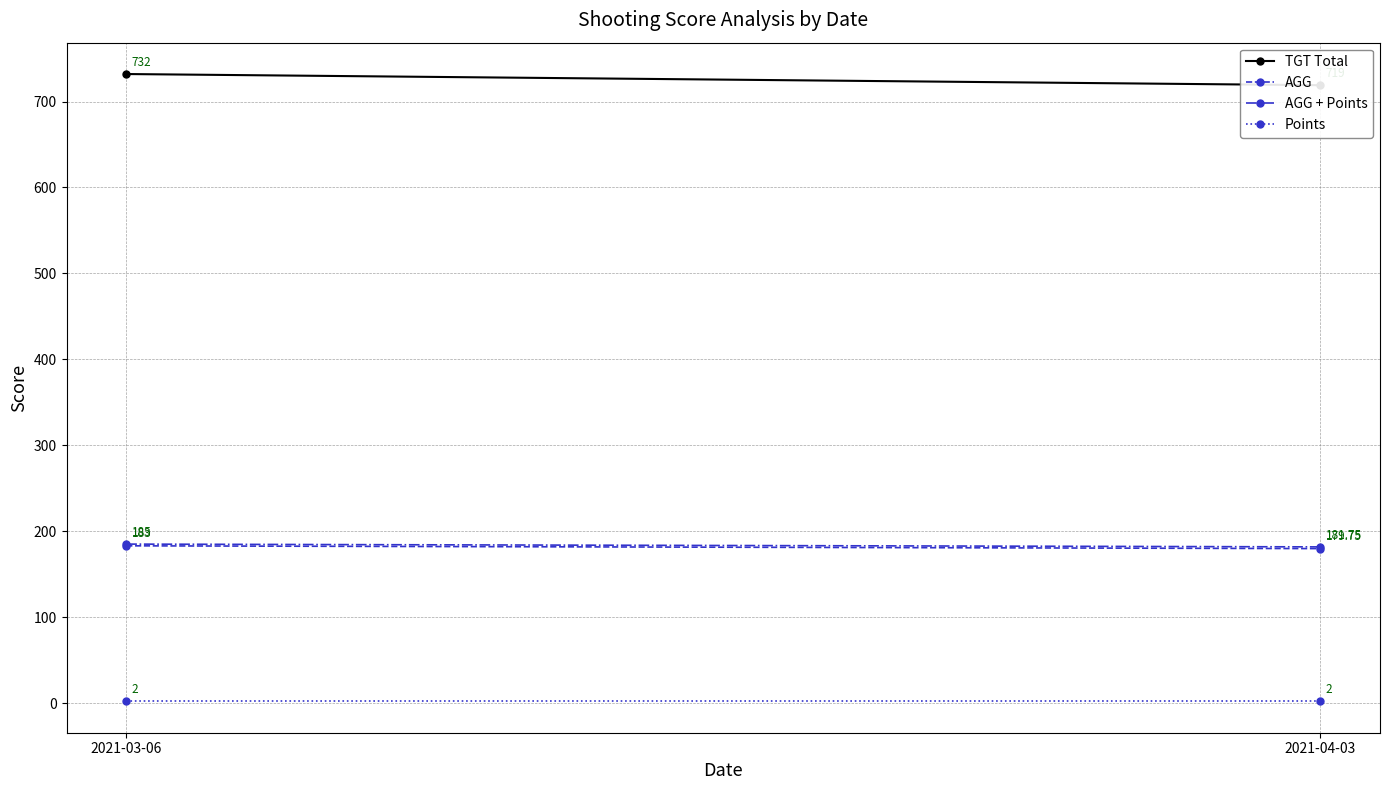

The AGG + Points series shows 45.3 at 2021-03-06. True or false?

False